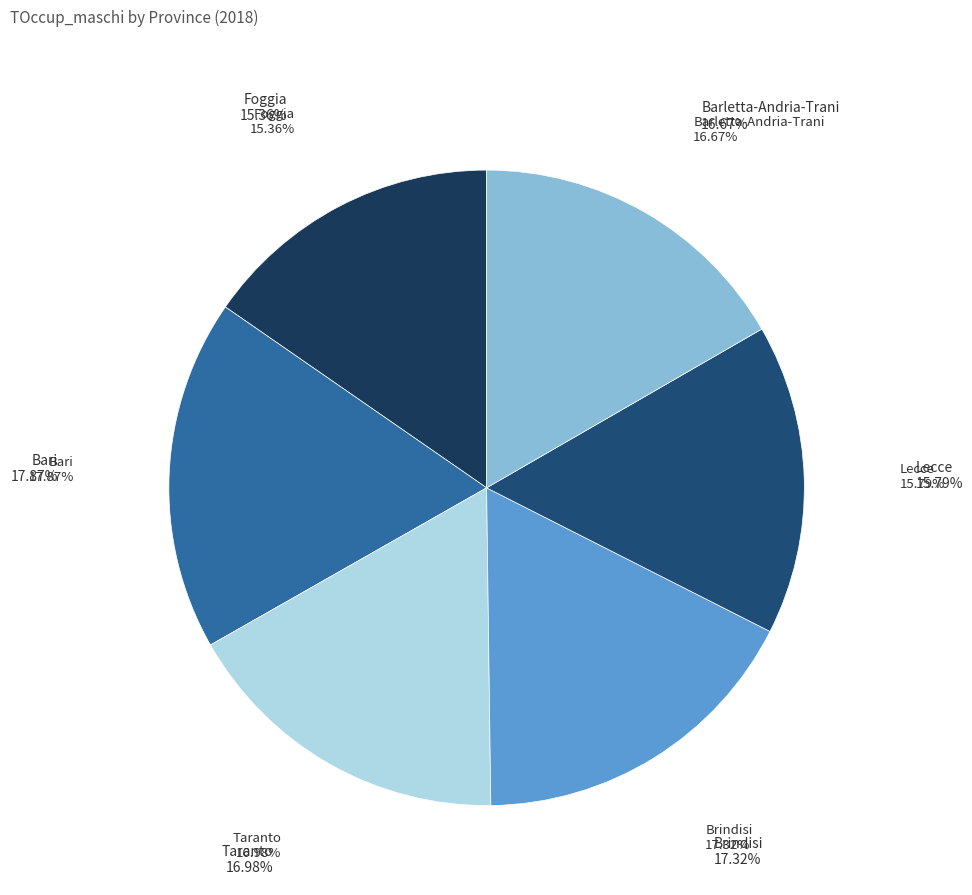

What is the ratio of the value at Bari to the value at Taranto?

1.1